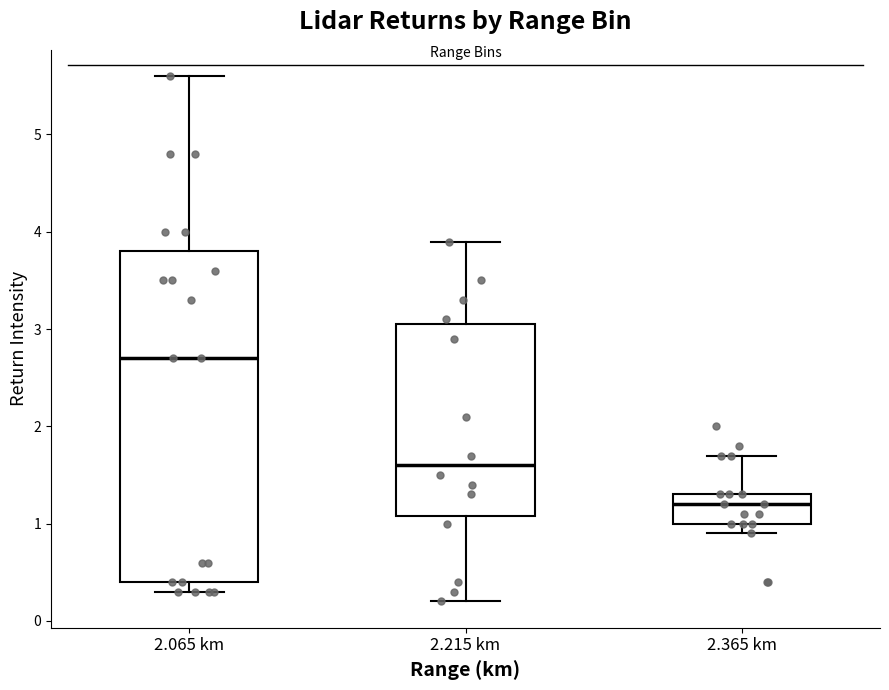

Reading left to right, read every box against the y-axis: the position of its median line, the range the box covers, and the ends of its whiskers. The values are not printed on the chart, so give them approximately, as read against the axis.

2.065 km: median 2.7, box 0.4 to 3.8, whiskers 0.3 to 5.6
2.215 km: median 1.6, box 1.1 to 3.1, whiskers 0.2 to 3.9
2.365 km: median 1.2, box 1.0 to 1.3, whiskers 0.9 to 1.7